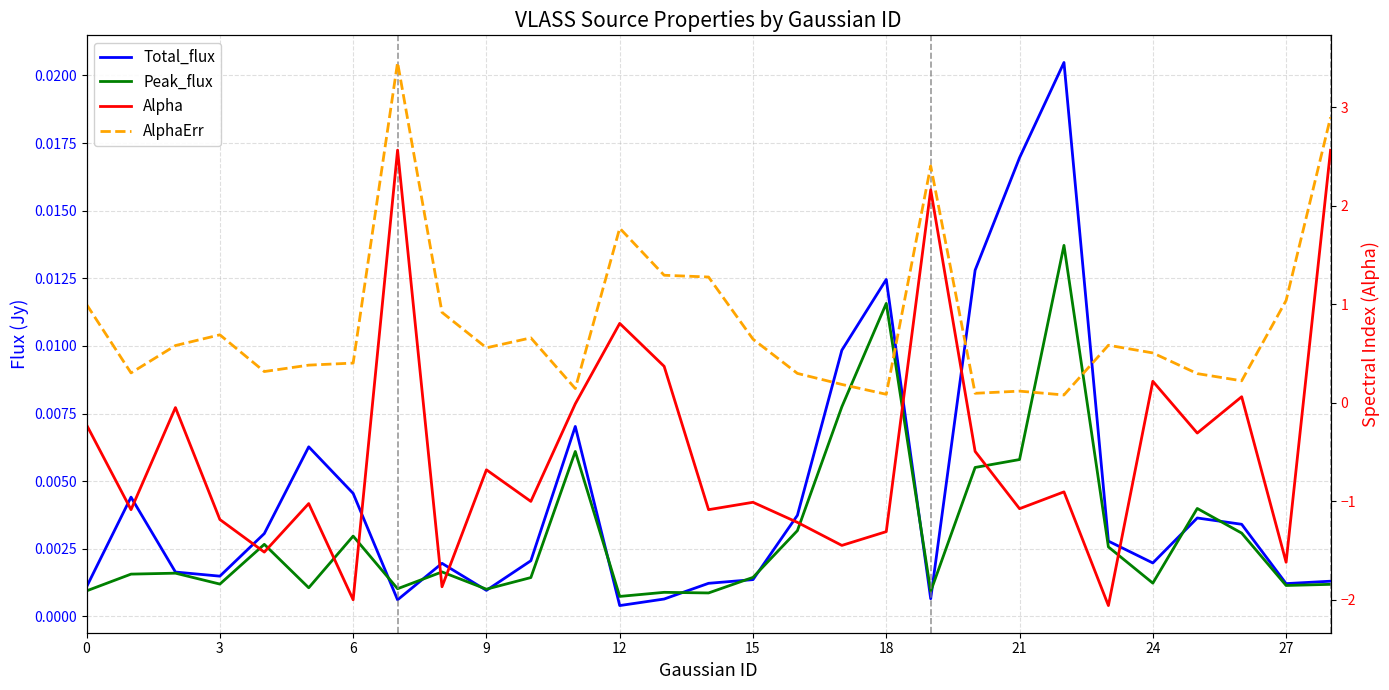

Between 21 and 17, which series saw the biggest shift?

Alpha